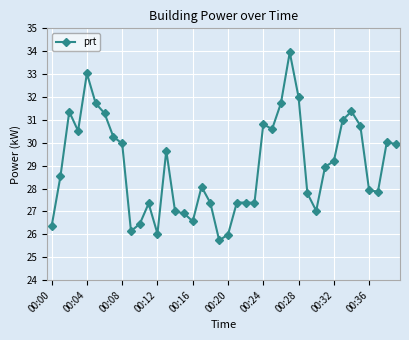

What is the difference between the second highest and minimum values?

7.3